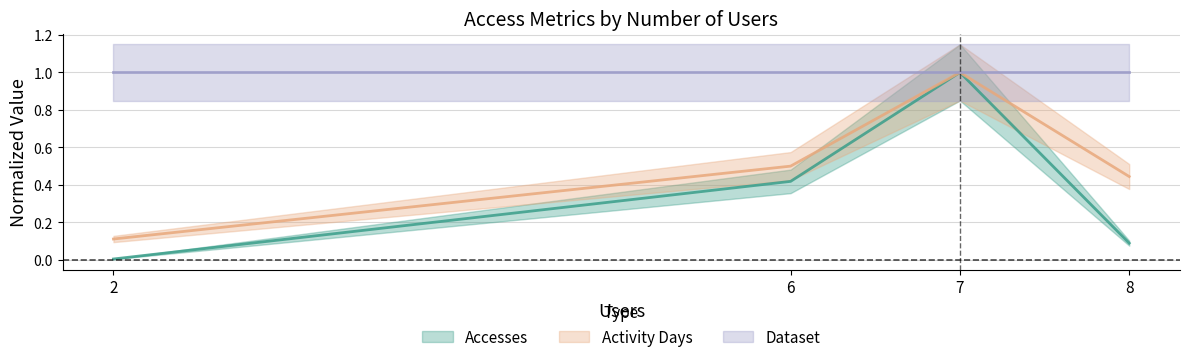

True or false: Activity Days has a value of 1.0 at 7.

True